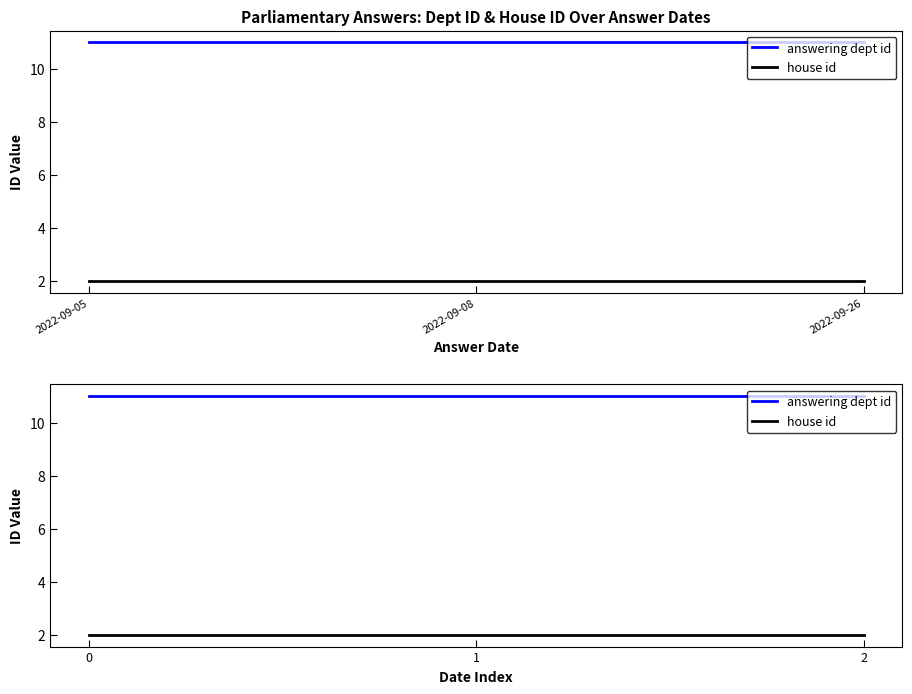

The value of house id at 1 is 1. True or false?

False